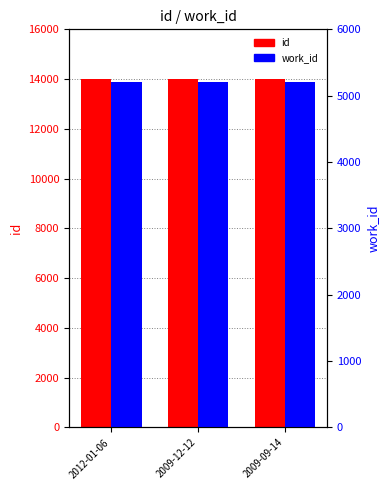

List the series in order of their peak value, lowest first.

work_id, id